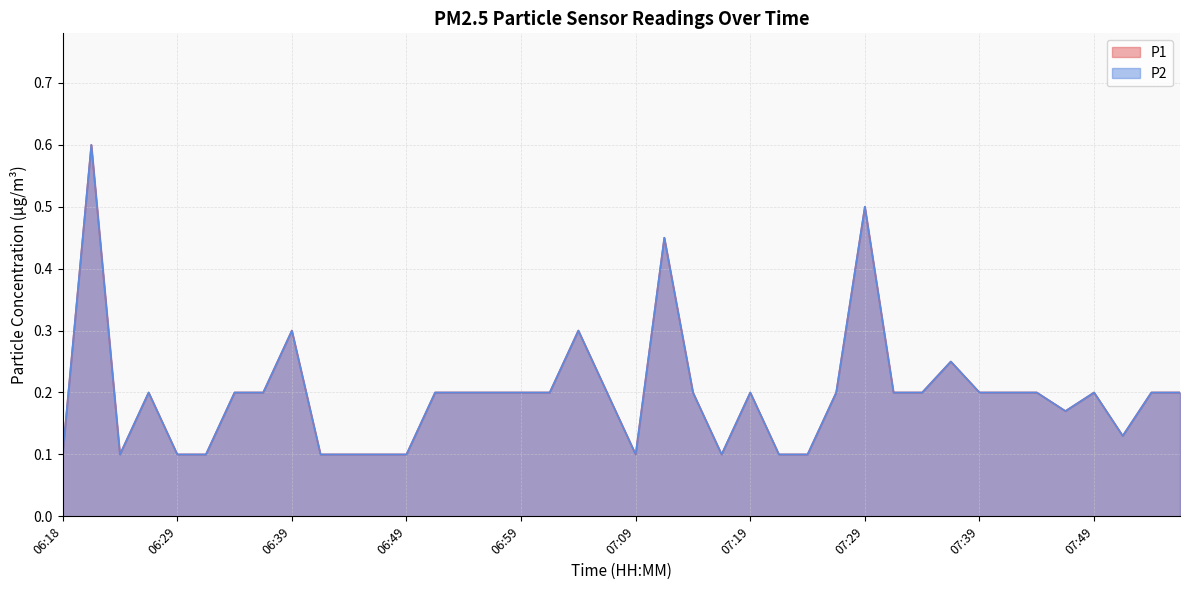

What is the total value across all series at 06:24?

0.2